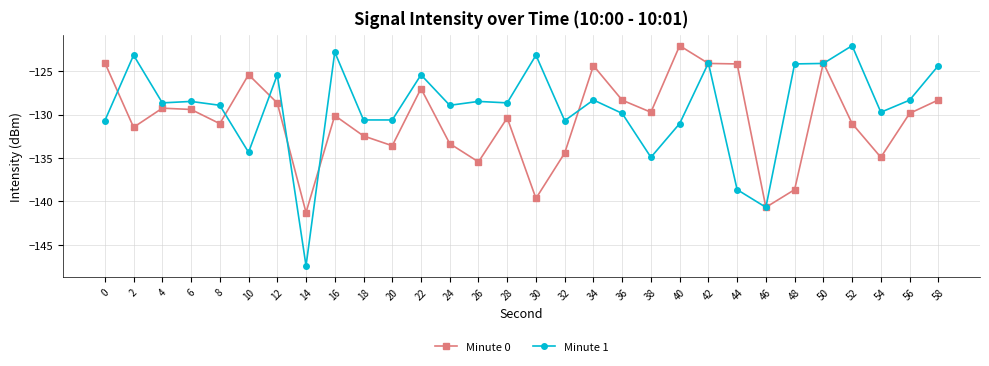

At which category does Minute 0 reach its first local valley?

2